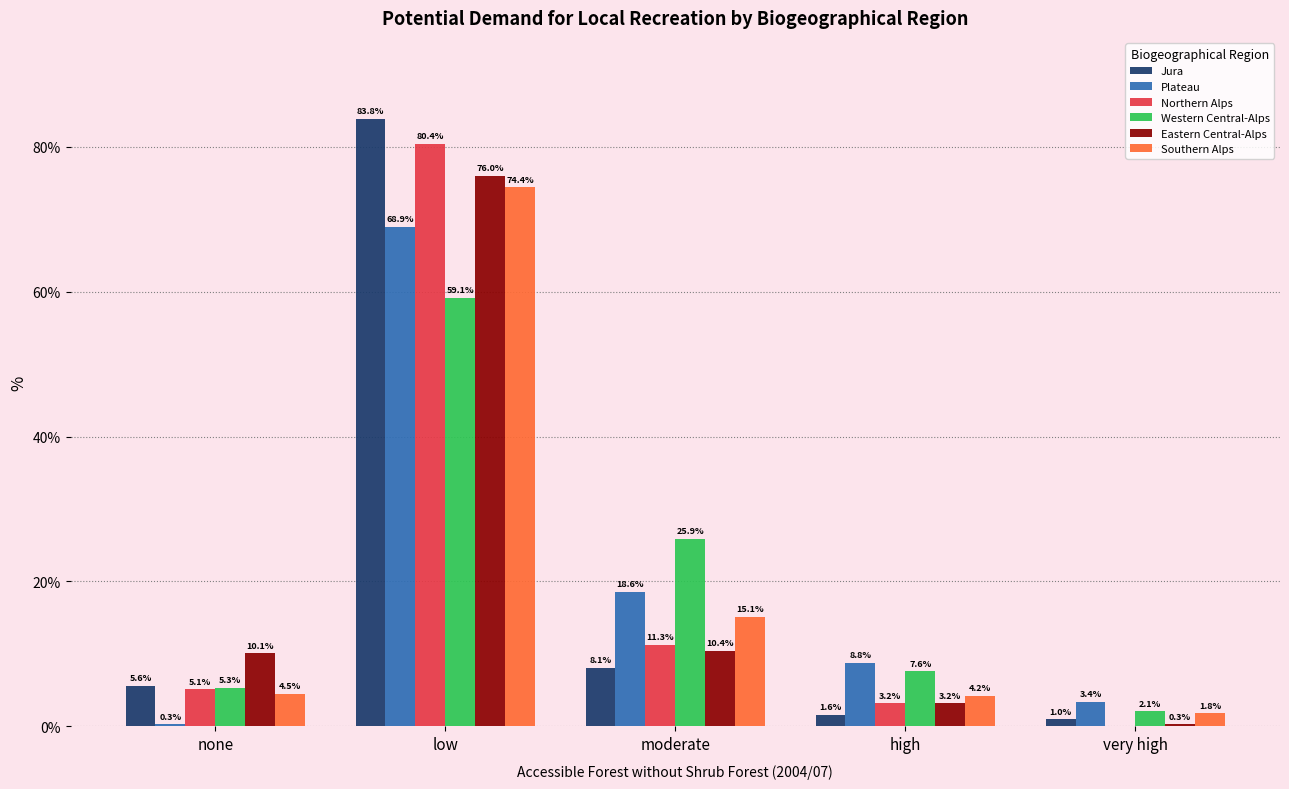

What is the sum of the Southern Alps values at none and high?

8.7